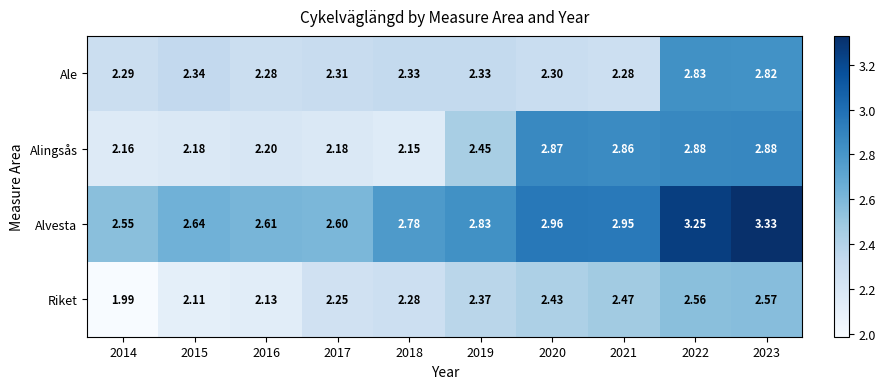

How many categories are shown in the chart?

10